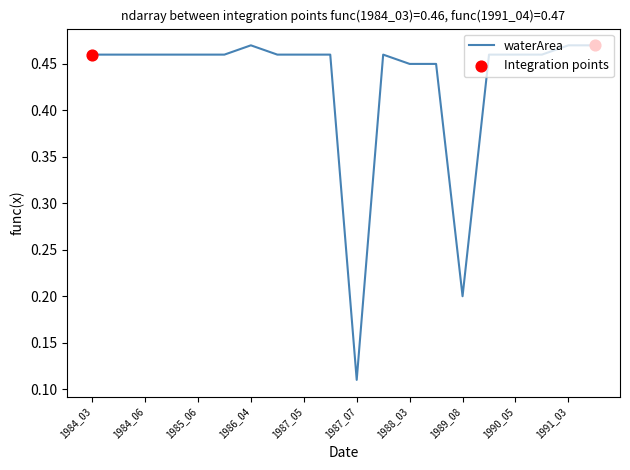

Is this an area chart (filled region under the line)?

No